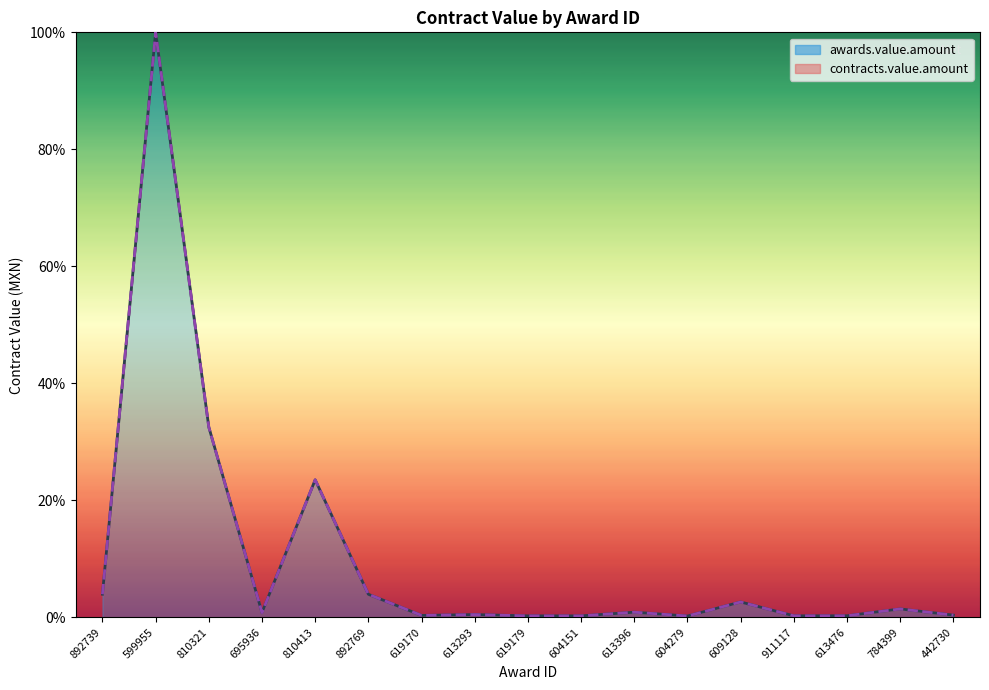

What is the difference between the second highest and minimum values in the contracts.value.amount series?

32.3